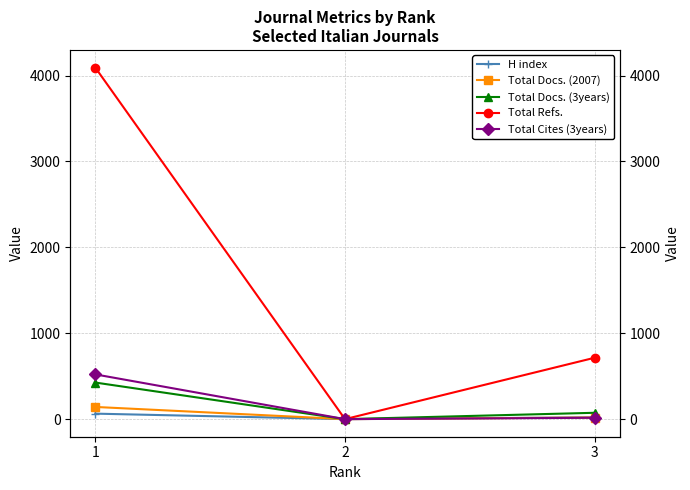

What is the value of the H index point at the 3rd from the left?

21